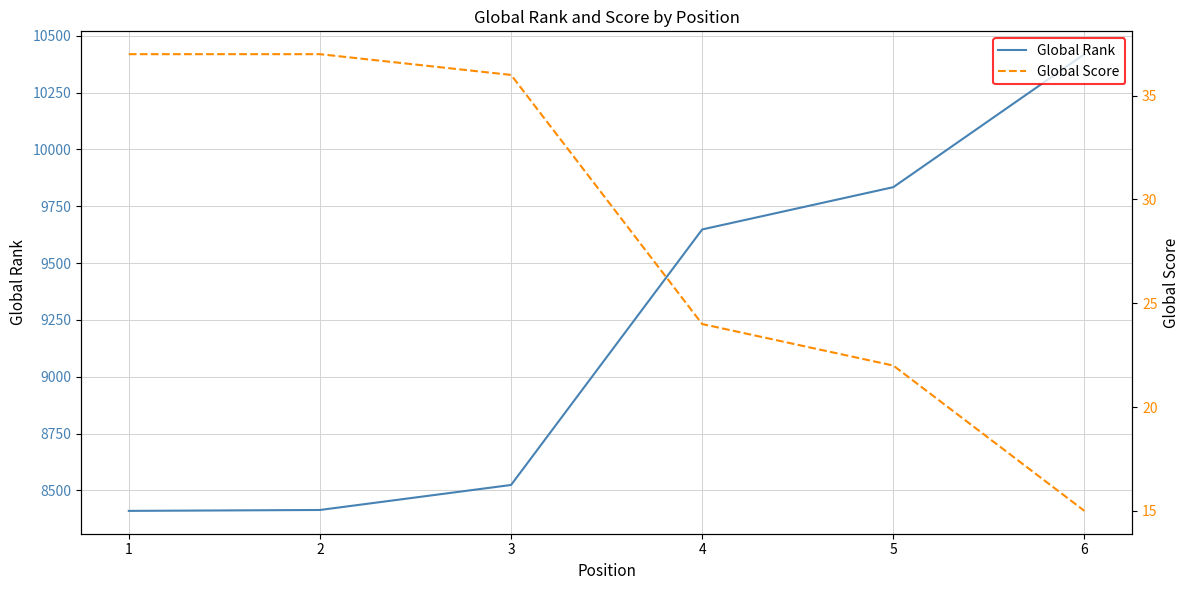

Reading left to right, transcribe all the data shown in this chart.

Global Rank: 8410	8414	8524	9648	9834	10419
Global Score: 37	37	36	24	22	15